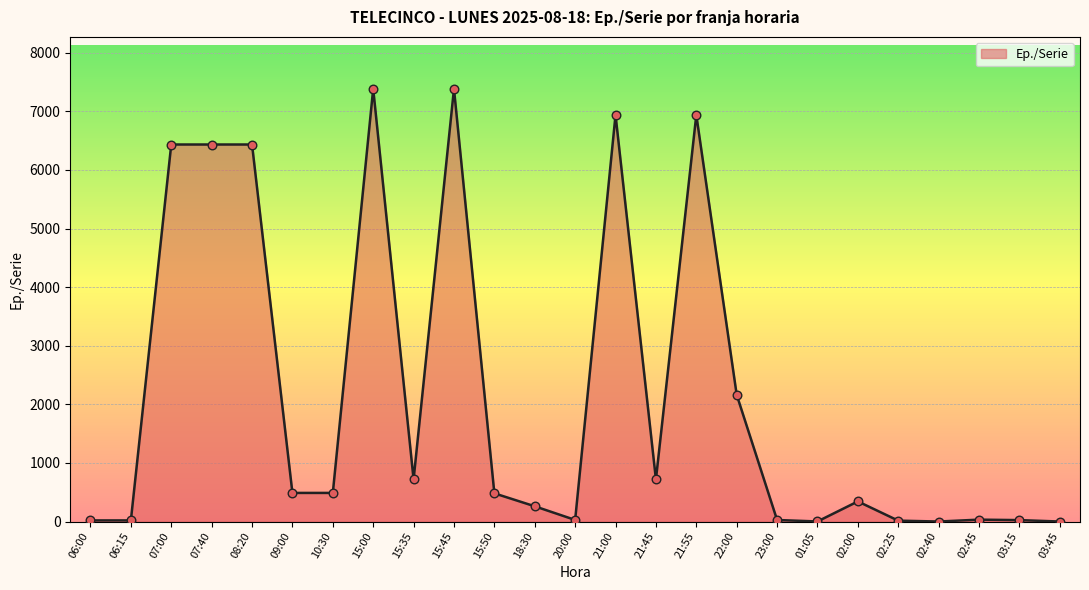

Which has a higher value, 07:00 or 03:45?

07:00